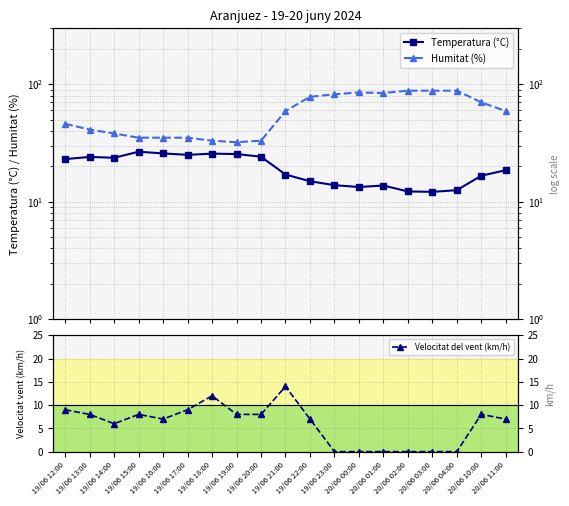

In Temperatura (°C), how many points are higher than both neighbors (excluding endpoints)?

4